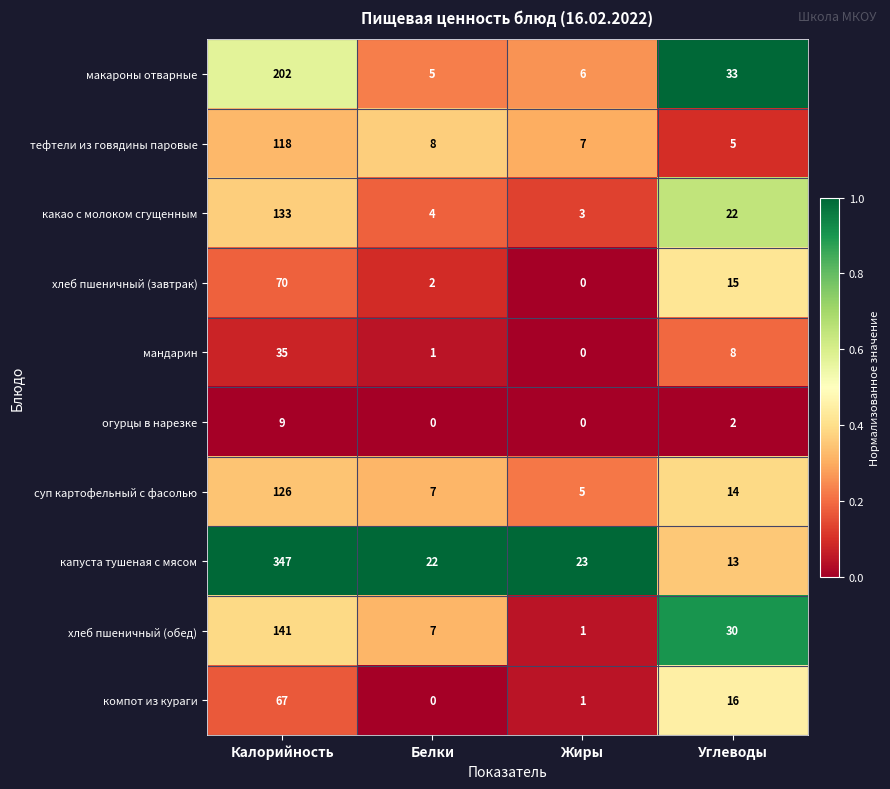

What is the sum of all макароны отварные values?

246